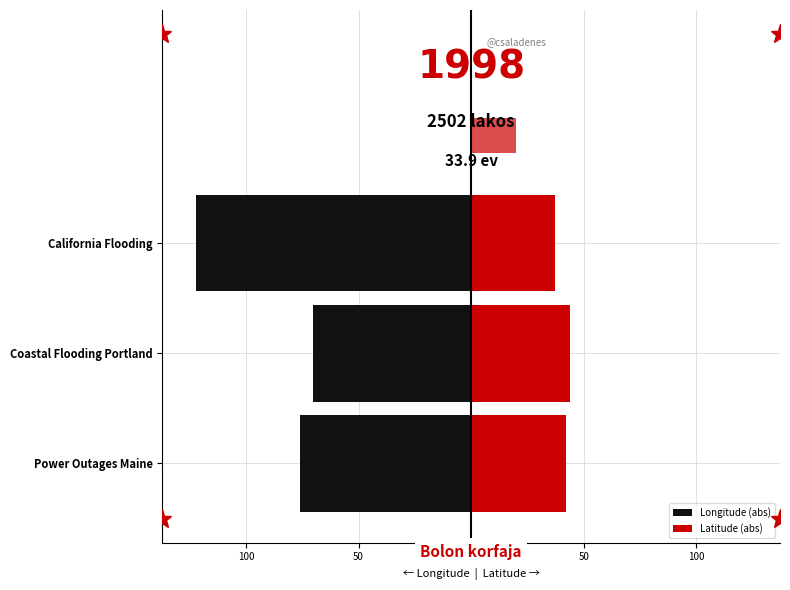

What is the sum of all Longitude (abs) values?

-268.4